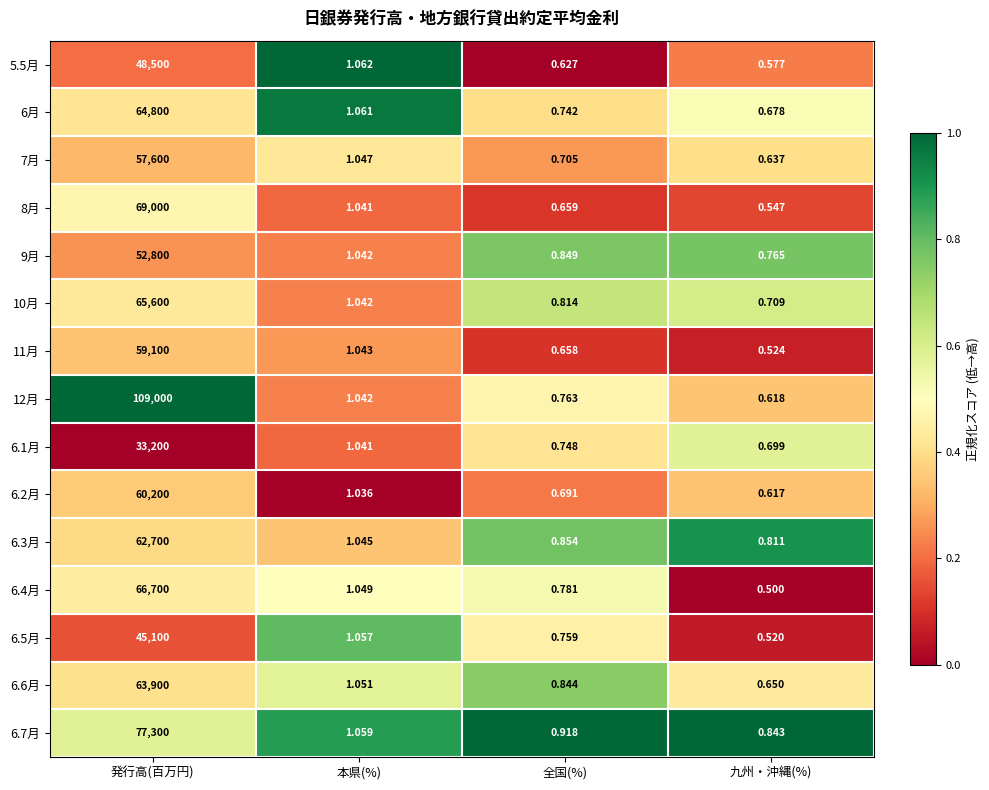

How many series are shown in this chart?

15